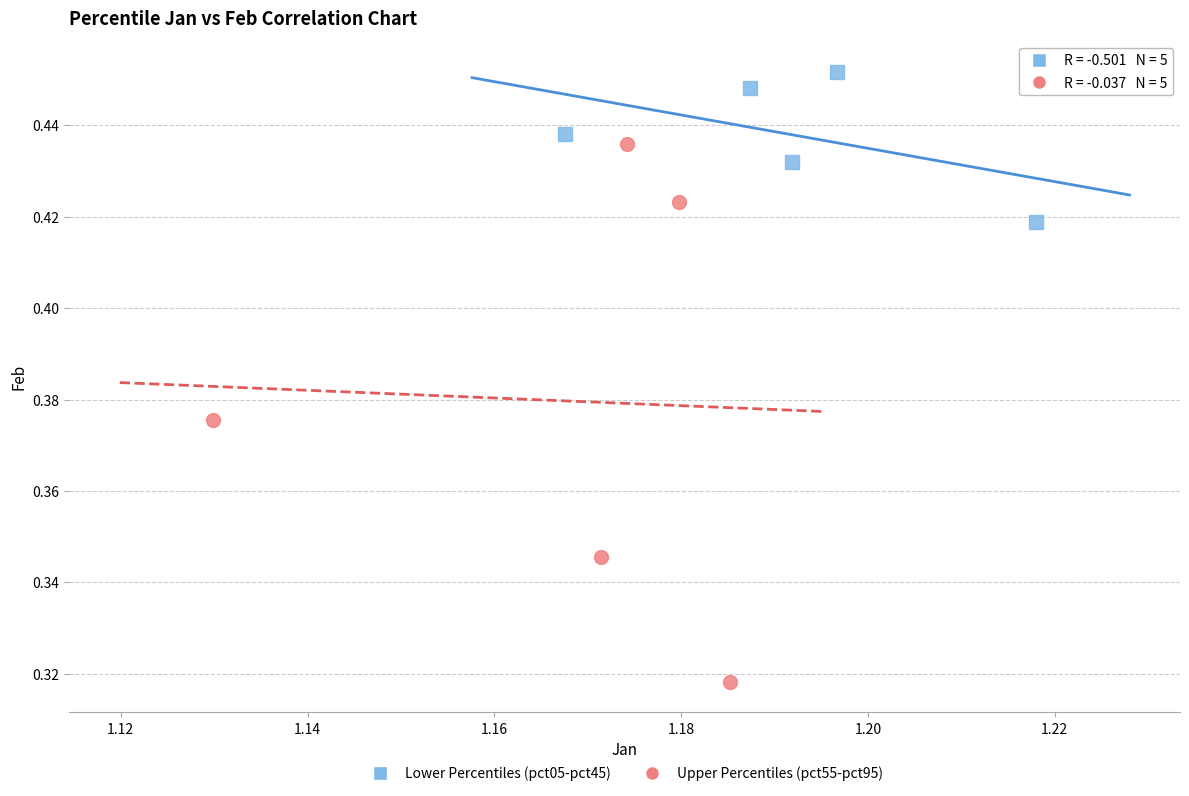

Which series has the largest Y range (max minus min)?

Upper Percentiles (pct55-pct95)